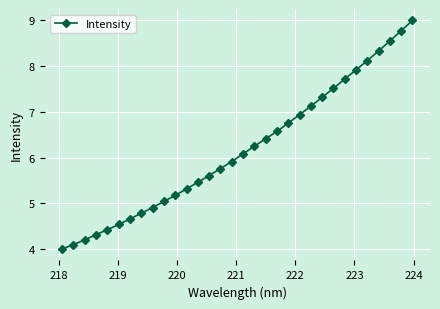

What is the value of the 4th point from the left?

4.3